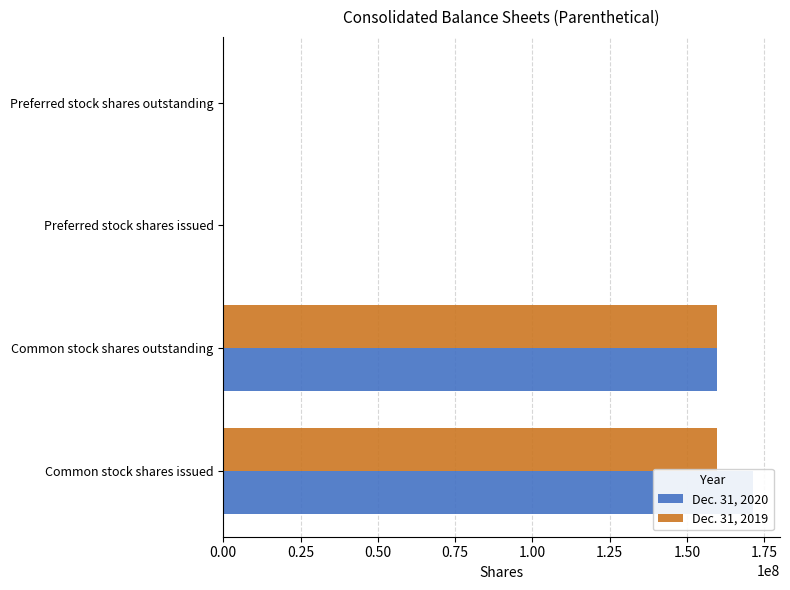

Count the Dec. 31, 2019 values in the range 28708 to 159759996.

4